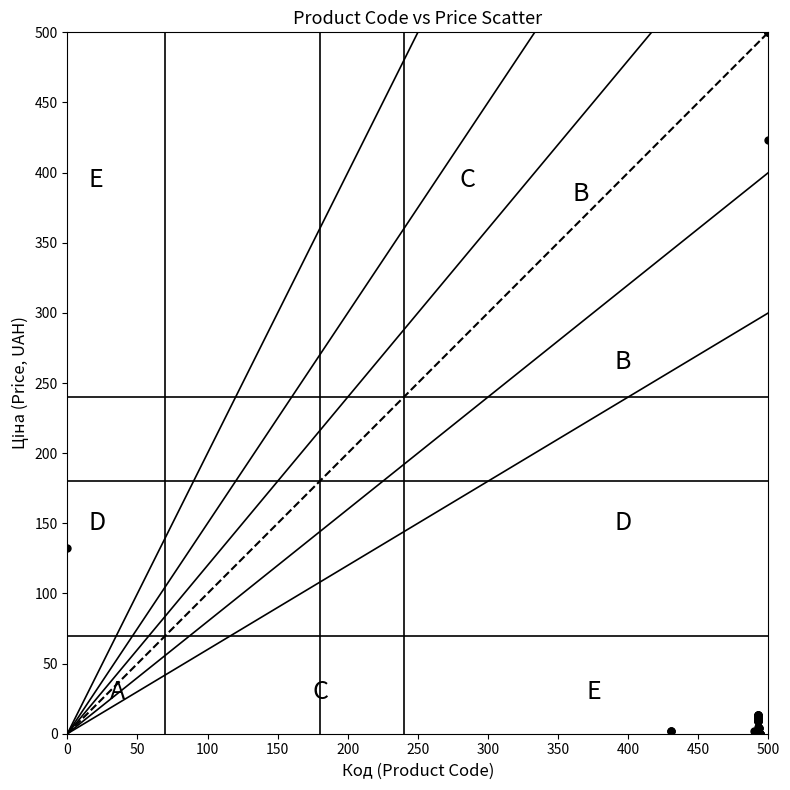

What Y value in the scatter plot is closest to 250?

132.2